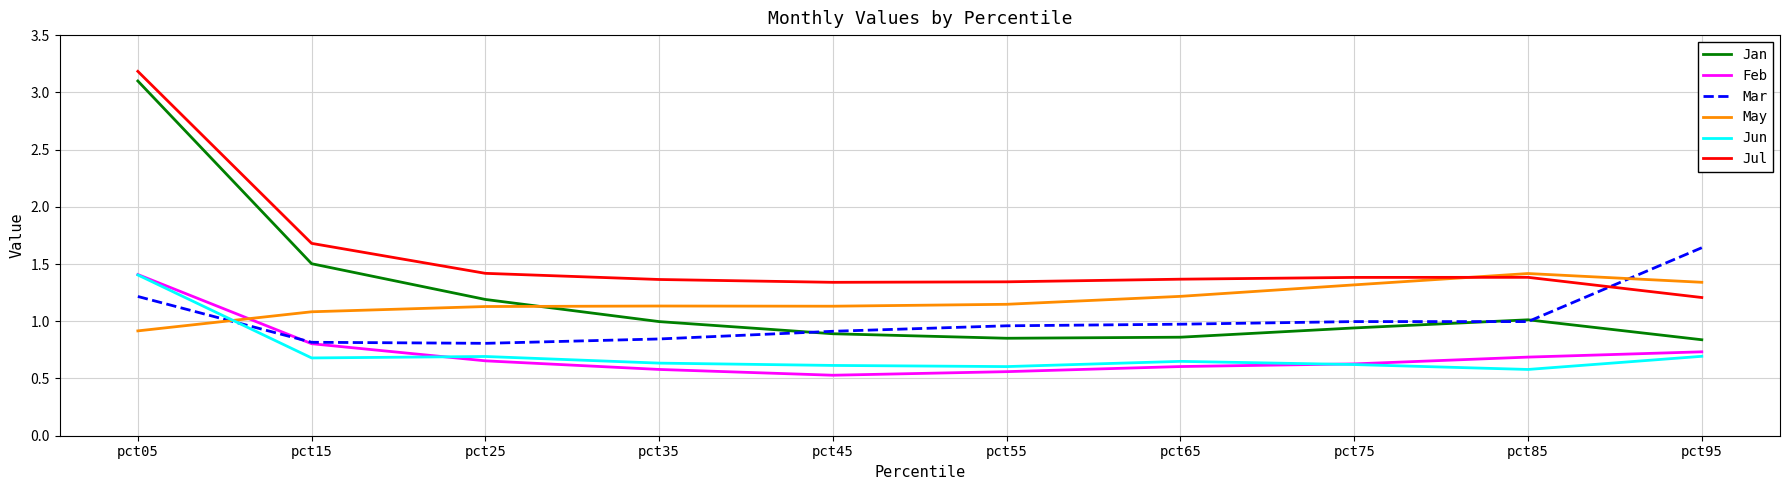

Which series has the widest spread of values?

Jan